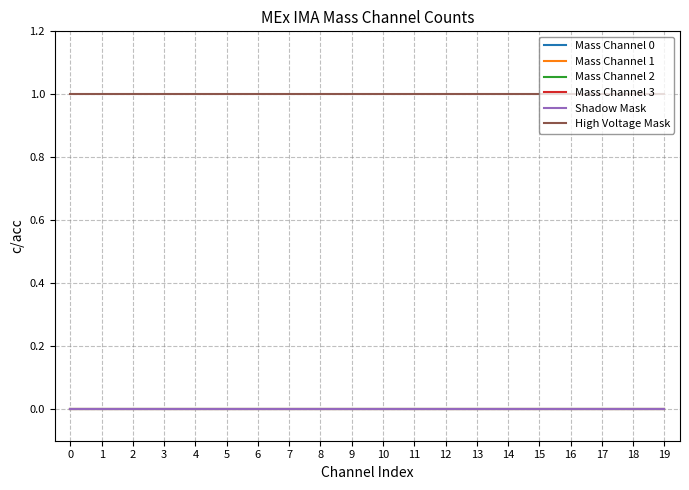

Reading left to right, transcribe all the data shown in this chart.

Mass Channel 0: 0	0	0	0	0	0	0	0	0	0	0	0	0	0	0	0	0	0	0	0
Mass Channel 1: 0	0	0	0	0	0	0	0	0	0	0	0	0	0	0	0	0	0	0	0
Mass Channel 2: 0	0	0	0	0	0	0	0	0	0	0	0	0	0	0	0	0	0	0	0
Mass Channel 3: 0	0	0	0	0	0	0	0	0	0	0	0	0	0	0	0	0	0	0	0
Shadow Mask: 0	0	0	0	0	0	0	0	0	0	0	0	0	0	0	0	0	0	0	0
High Voltage Mask: 1	1	1	1	1	1	1	1	1	1	1	1	1	1	1	1	1	1	1	1